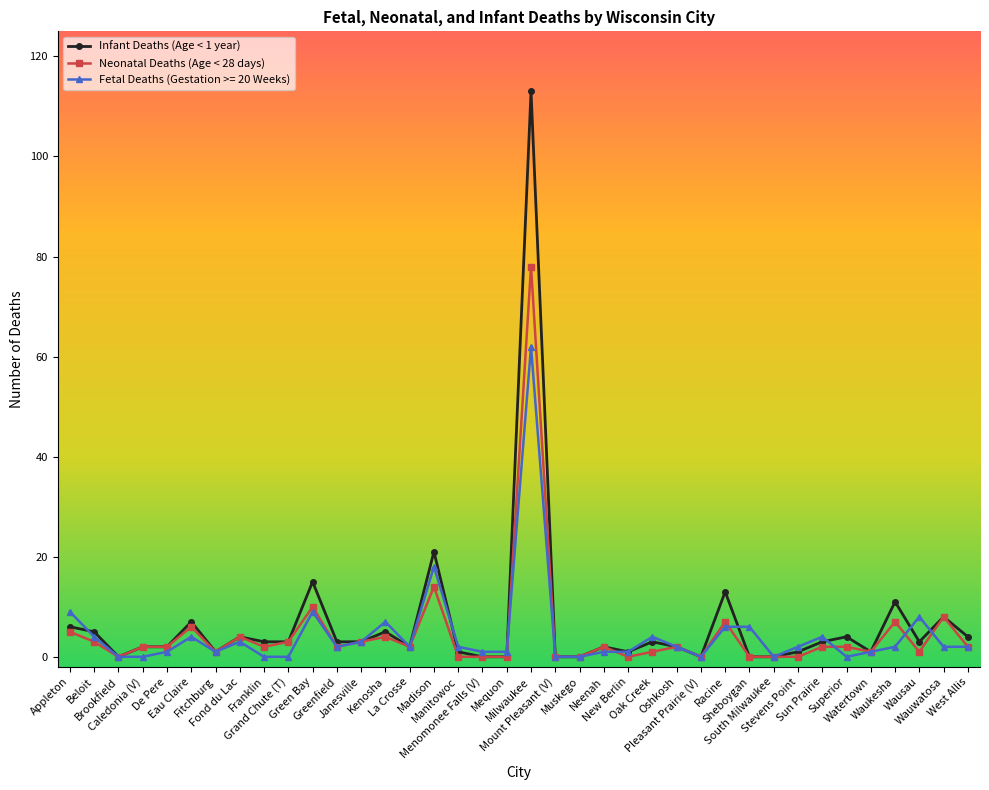

Count the number of categories in the chart.

38